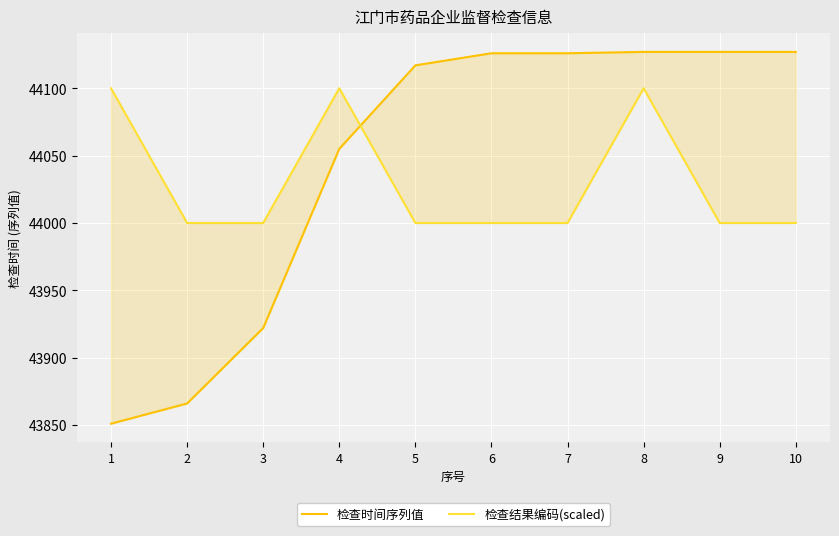

Between which two adjacent categories do 检查时间序列值 and 检查结果编码(scaled) first intersect?

4 and 5